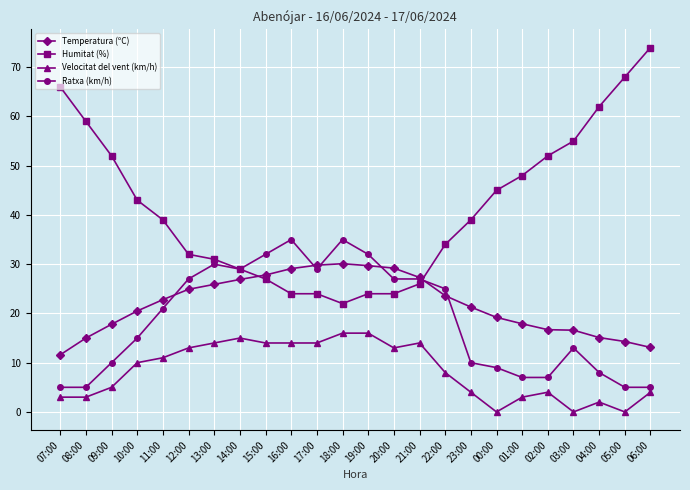

Does the chart display data point markers on the line(s)?

Yes